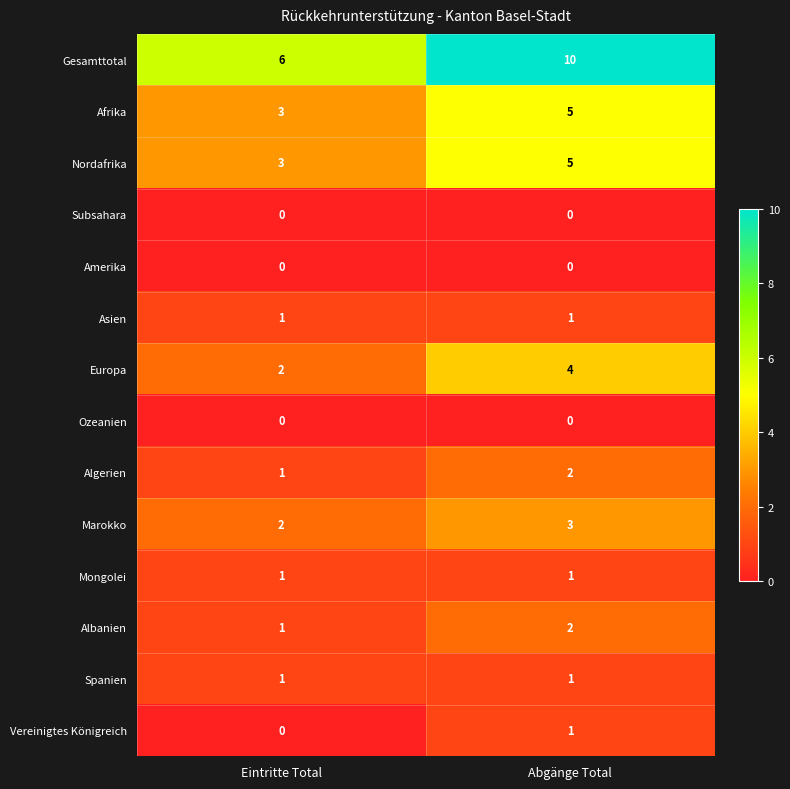

Count the number of data series in this chart.

14